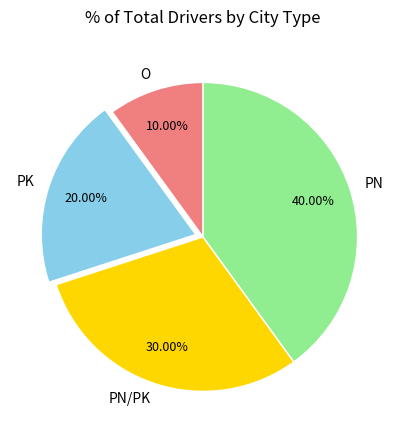

To the nearest percent, what portion does PN represent?

40%